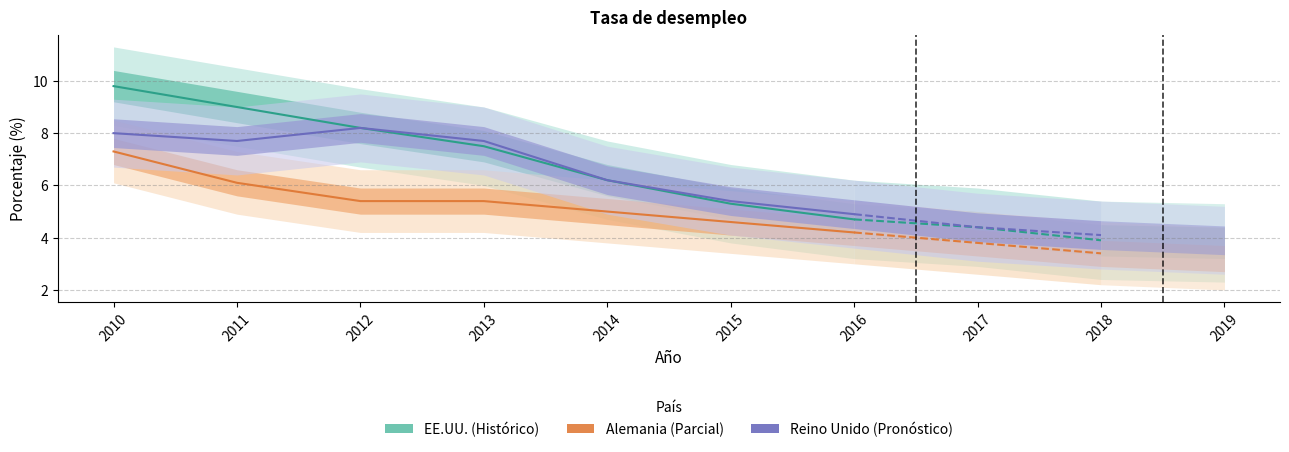

What are all the series names shown in the legend?

EE.UU., Alemania, Reino Unido